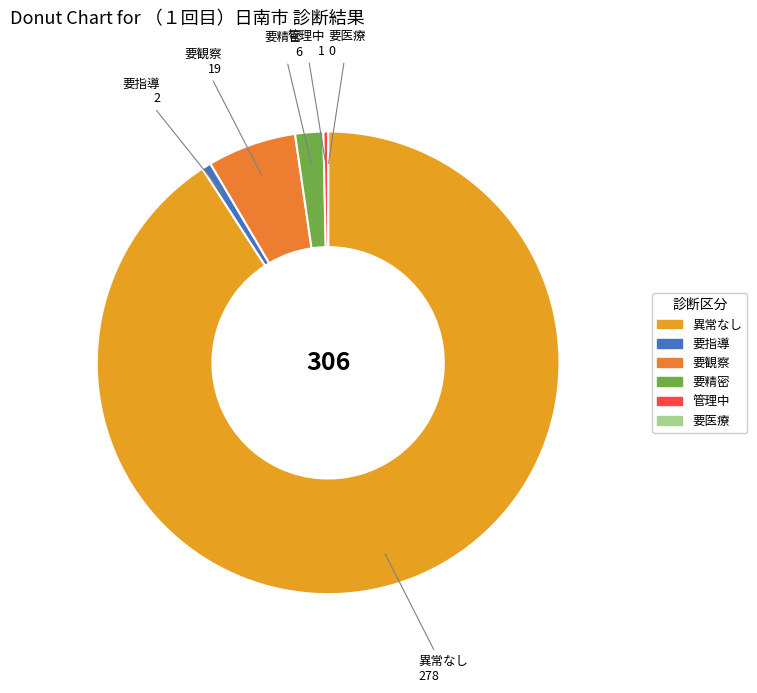

Which slice is the largest?

異常なし